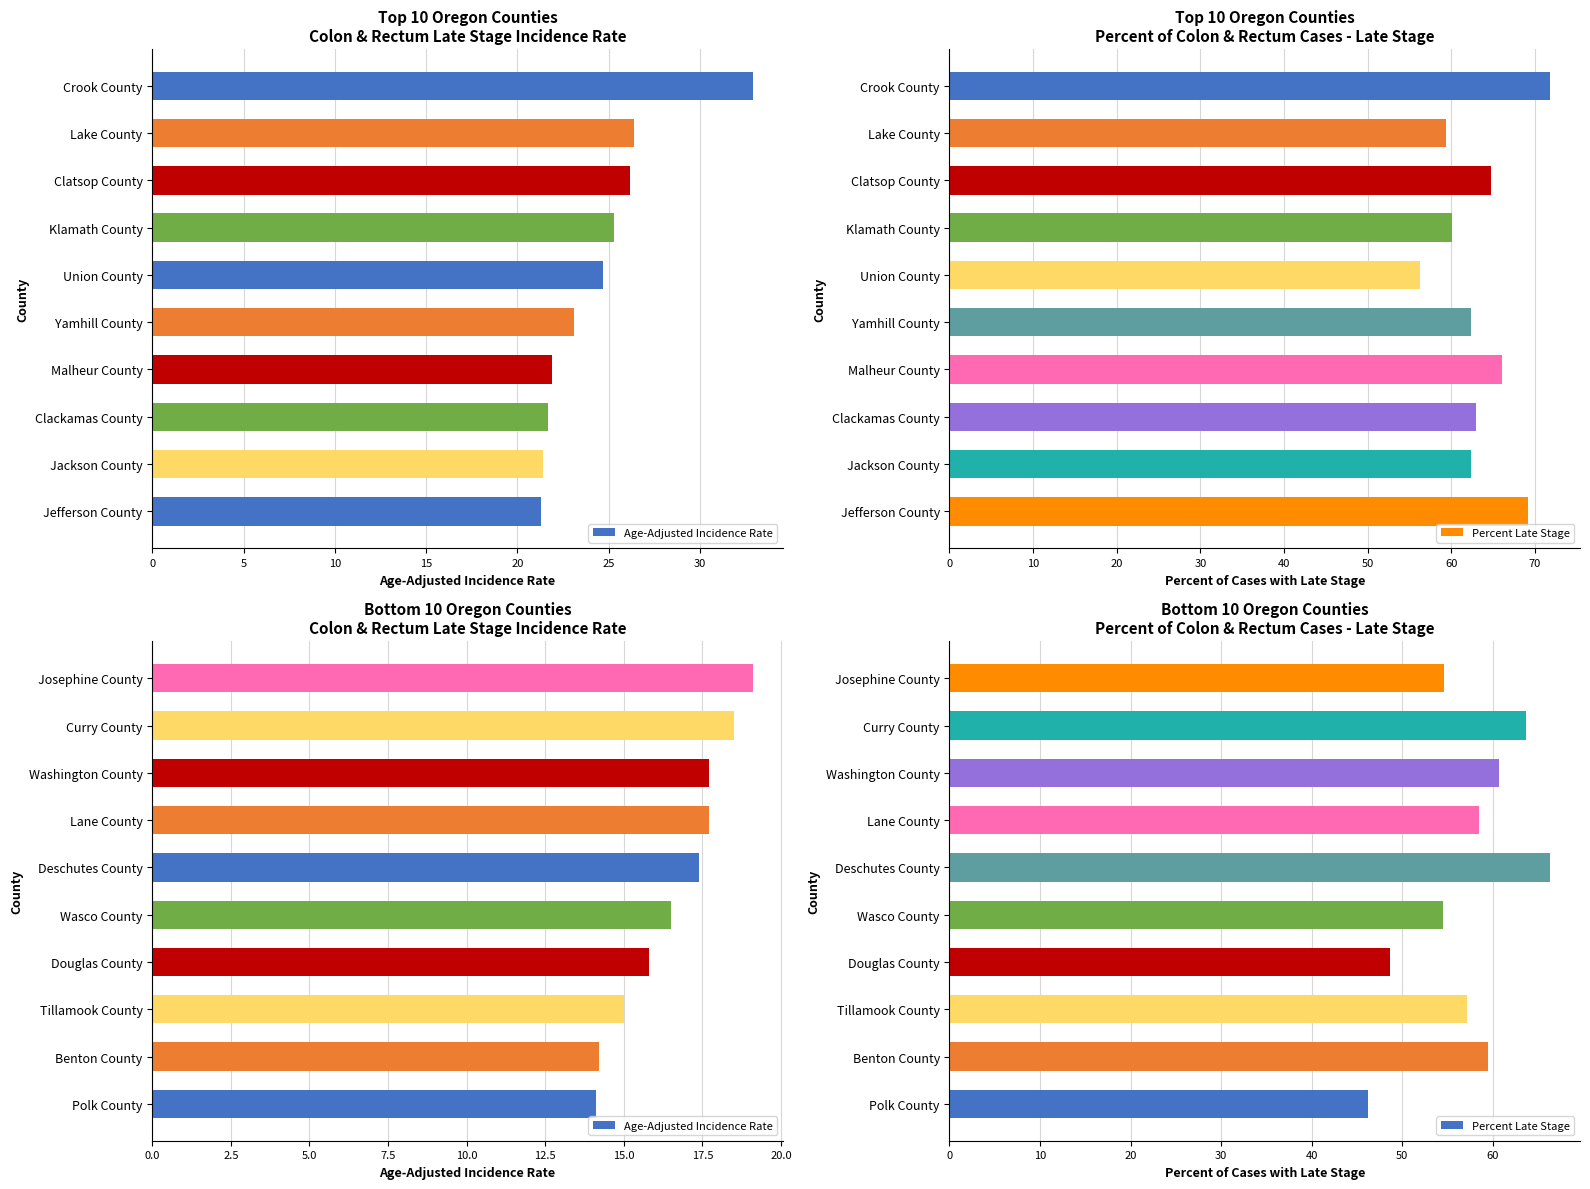

The value of Percent Late Stage at Washington County is 60.7. True or false?

True